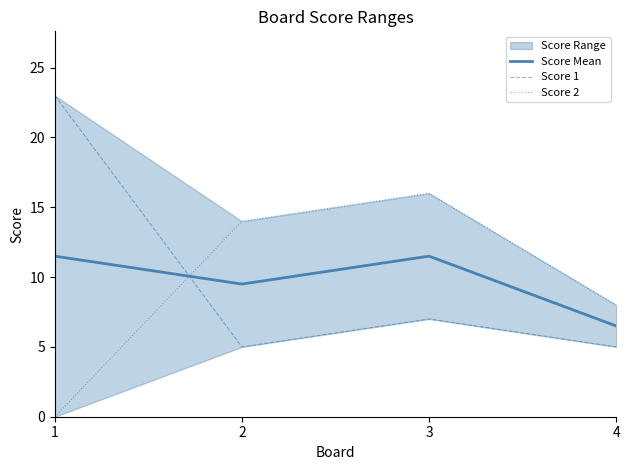

Which label corresponds to the largest value in the chart?

1